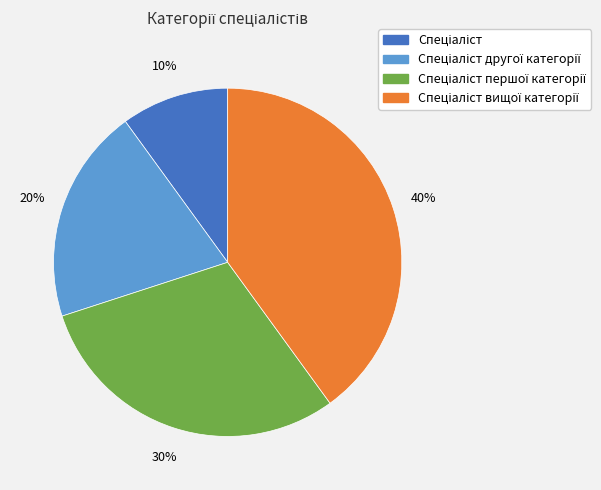

Does any single category account for the majority?

No